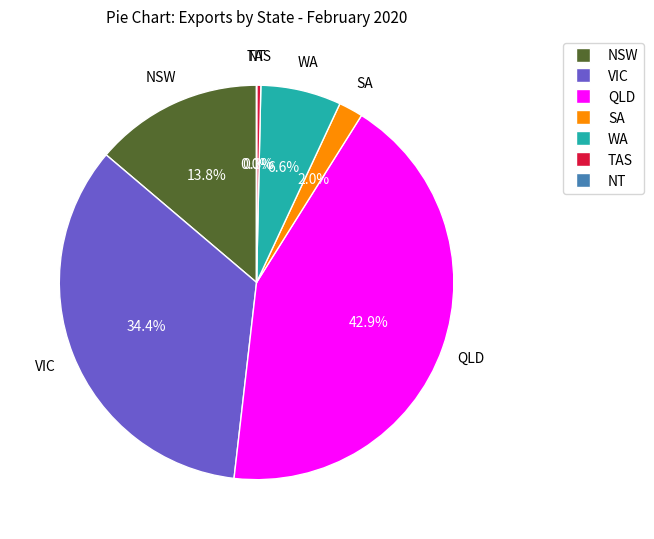

Does SA represent more than half of the total?

No